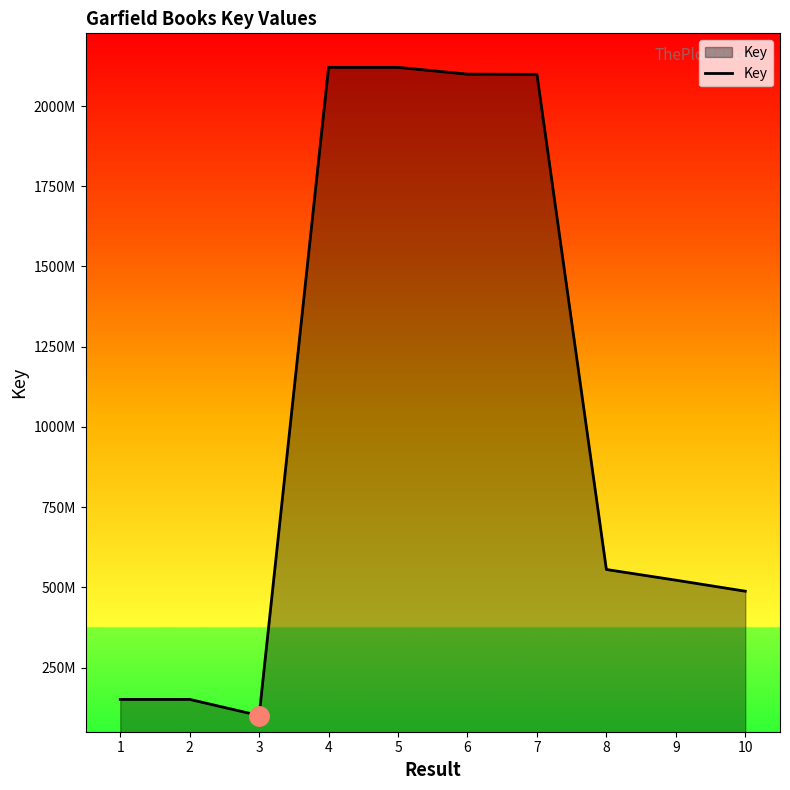

Does the chart have visible grid lines?

No